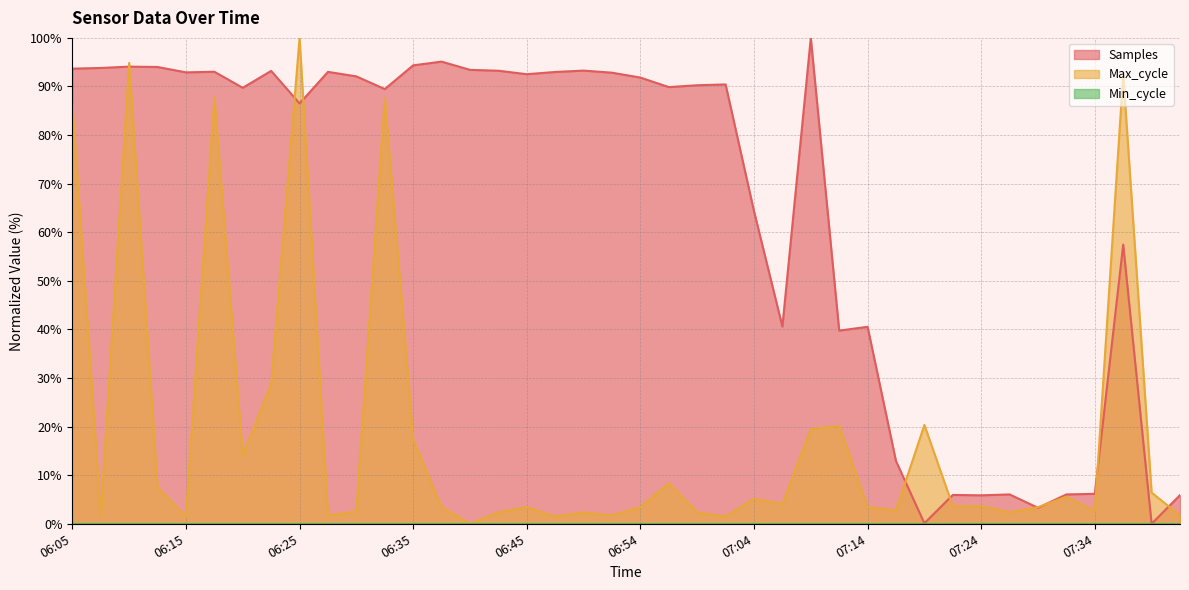

Does the chart have visible grid lines?

Yes